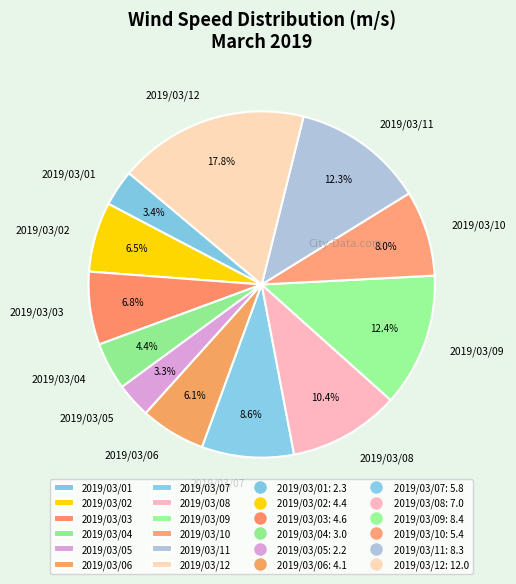

Which slice is the largest?

2019/03/12